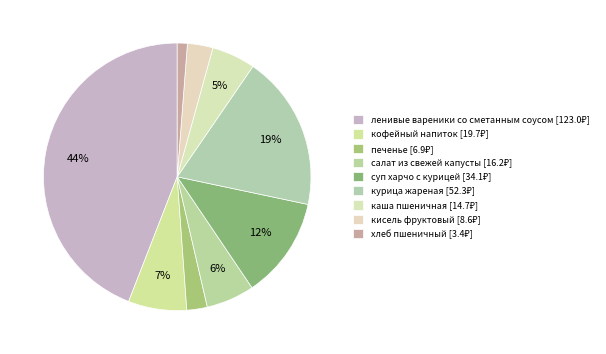

Is курица жареная the majority of the pie?

No